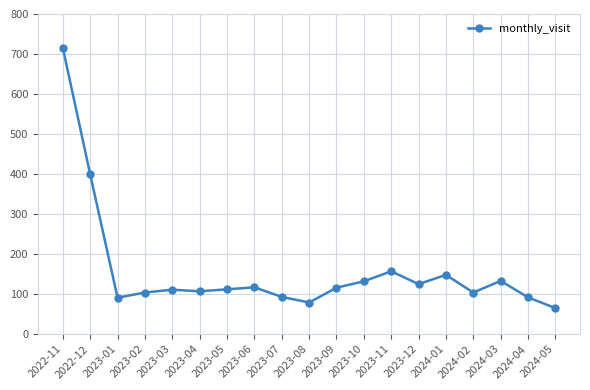

What is the label of the 6th point from the left?

2023-04